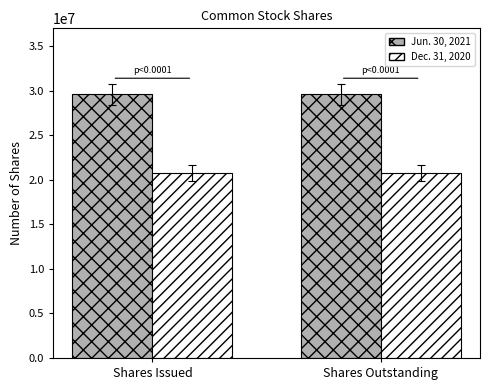

The Jun. 30, 2021 series shows 19855050 at Shares Issued. True or false?

False